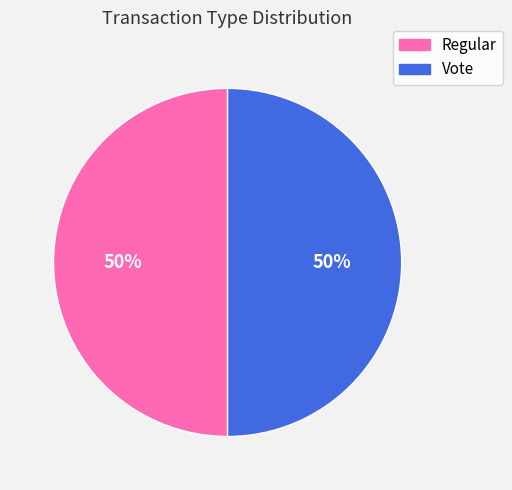

Combined, do Vote and Regular account for over 50%?

Yes